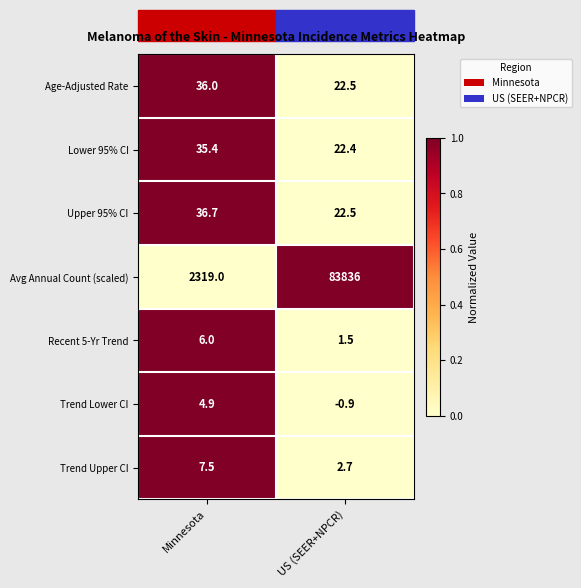

What is the total value across all series at US (SEER+NPCR)?

83906.7